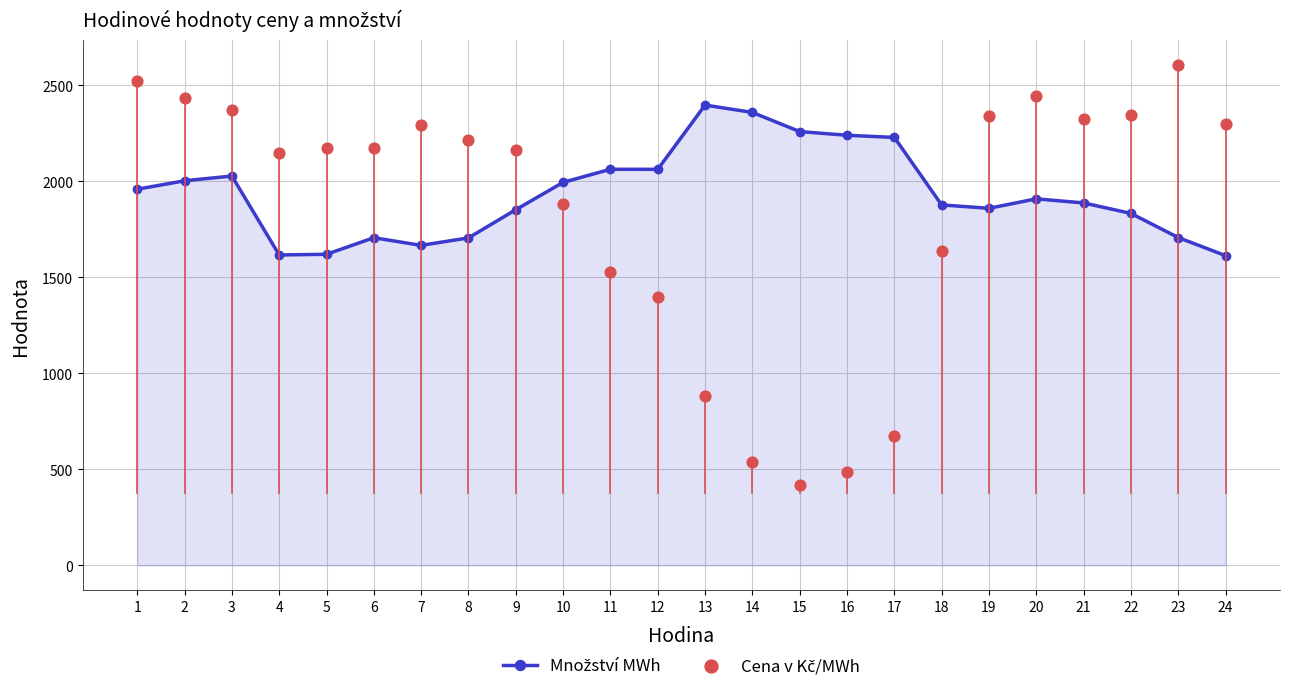

Which series contains the highest Y value?

Cena v Kč/MWh